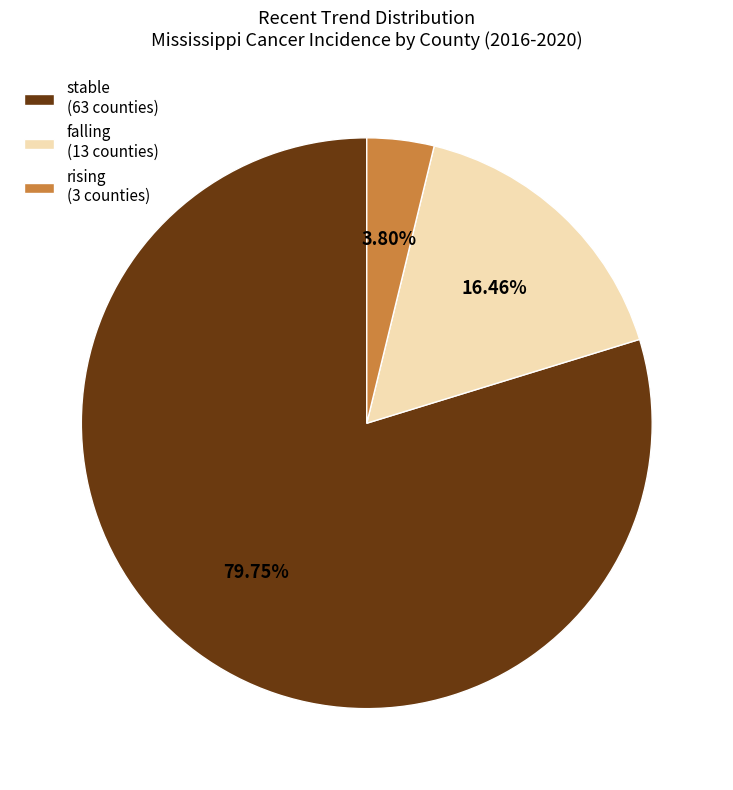

Between falling and rising, which is larger?

falling